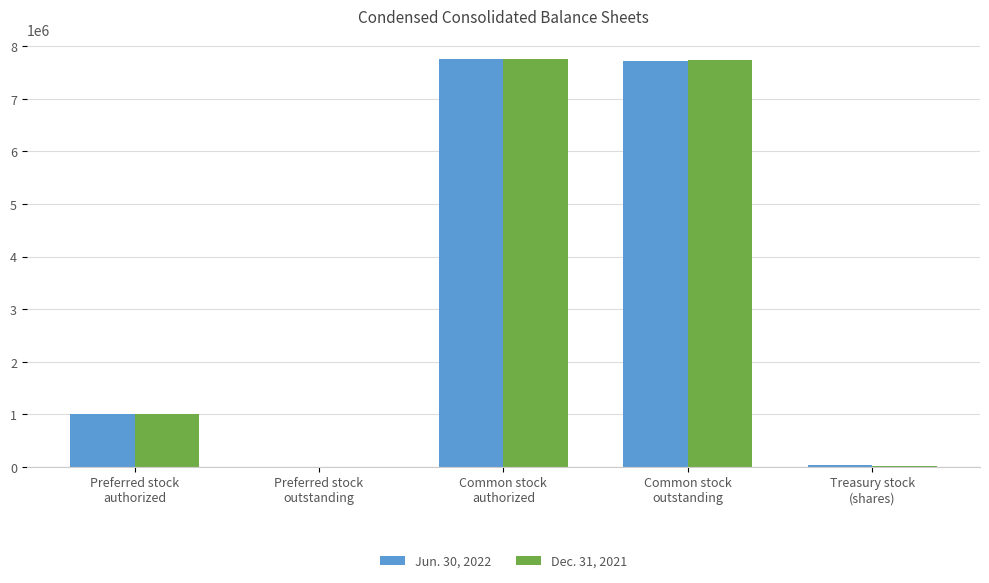

Does the chart contain stacked bars?

No